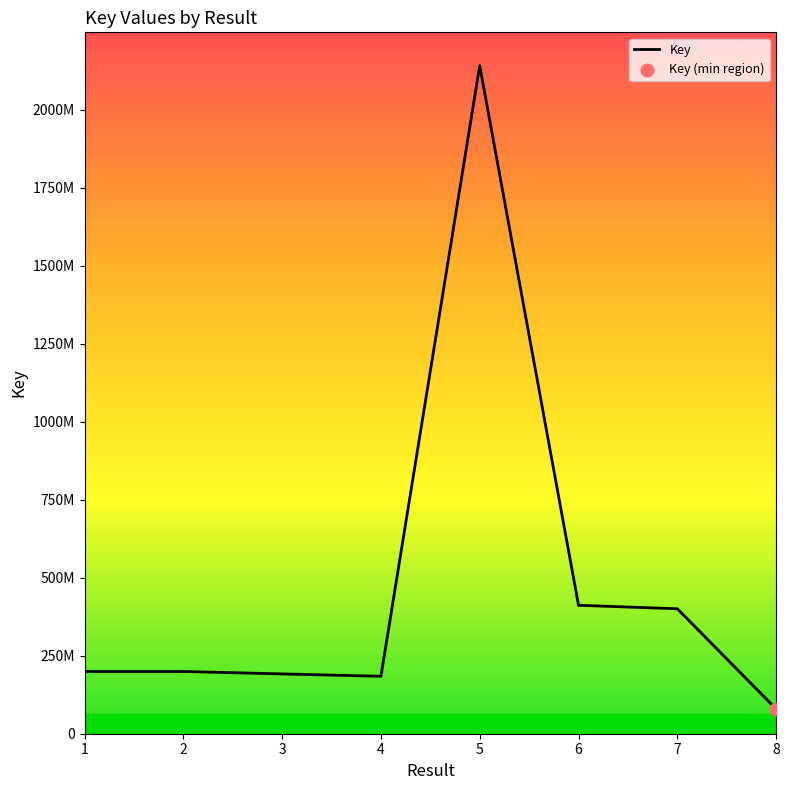

Which has a higher value, 8 or 2?

2